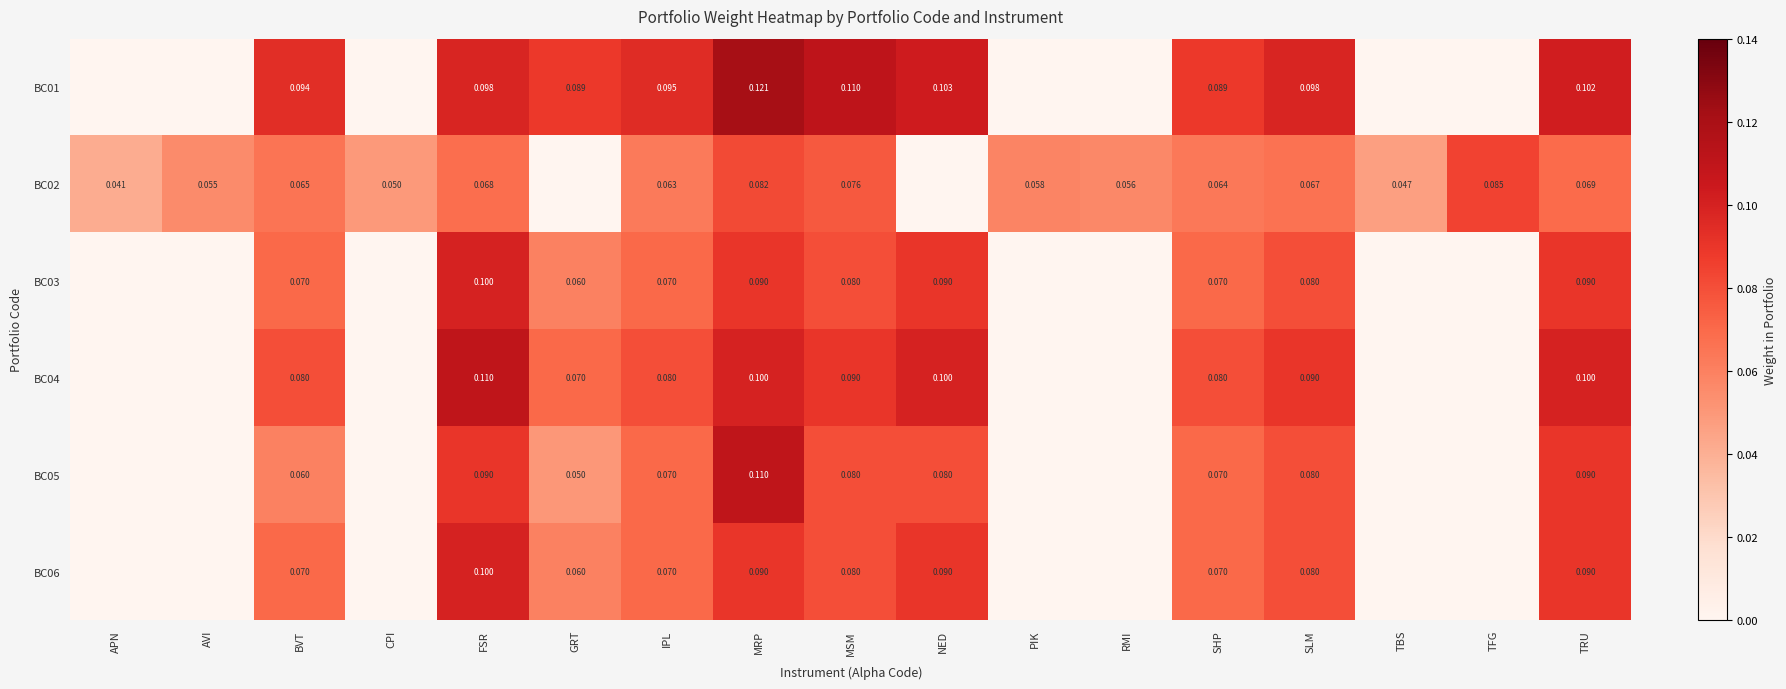

What is the sum of all BC06 values?

0.8